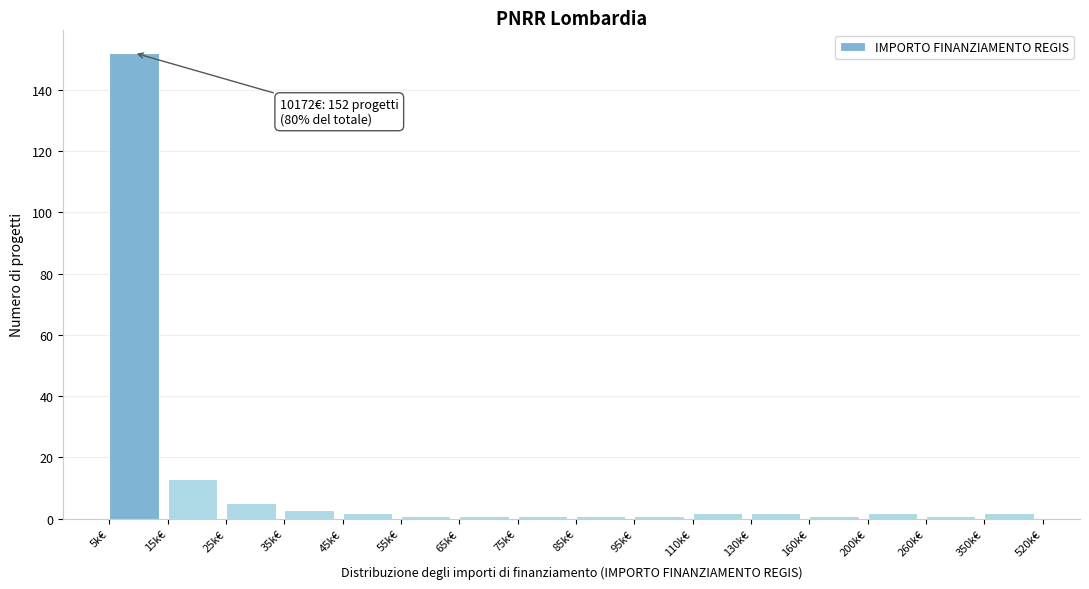

Reading left to right, extract all data points from this chart.

5k€=152	15k€=13	25k€=5	35k€=3	45k€=2	55k€=1	65k€=1	75k€=1	85k€=1	95k€=1	110k€=2	130k€=2	160k€=1	200k€=2	260k€=1	350k€=2